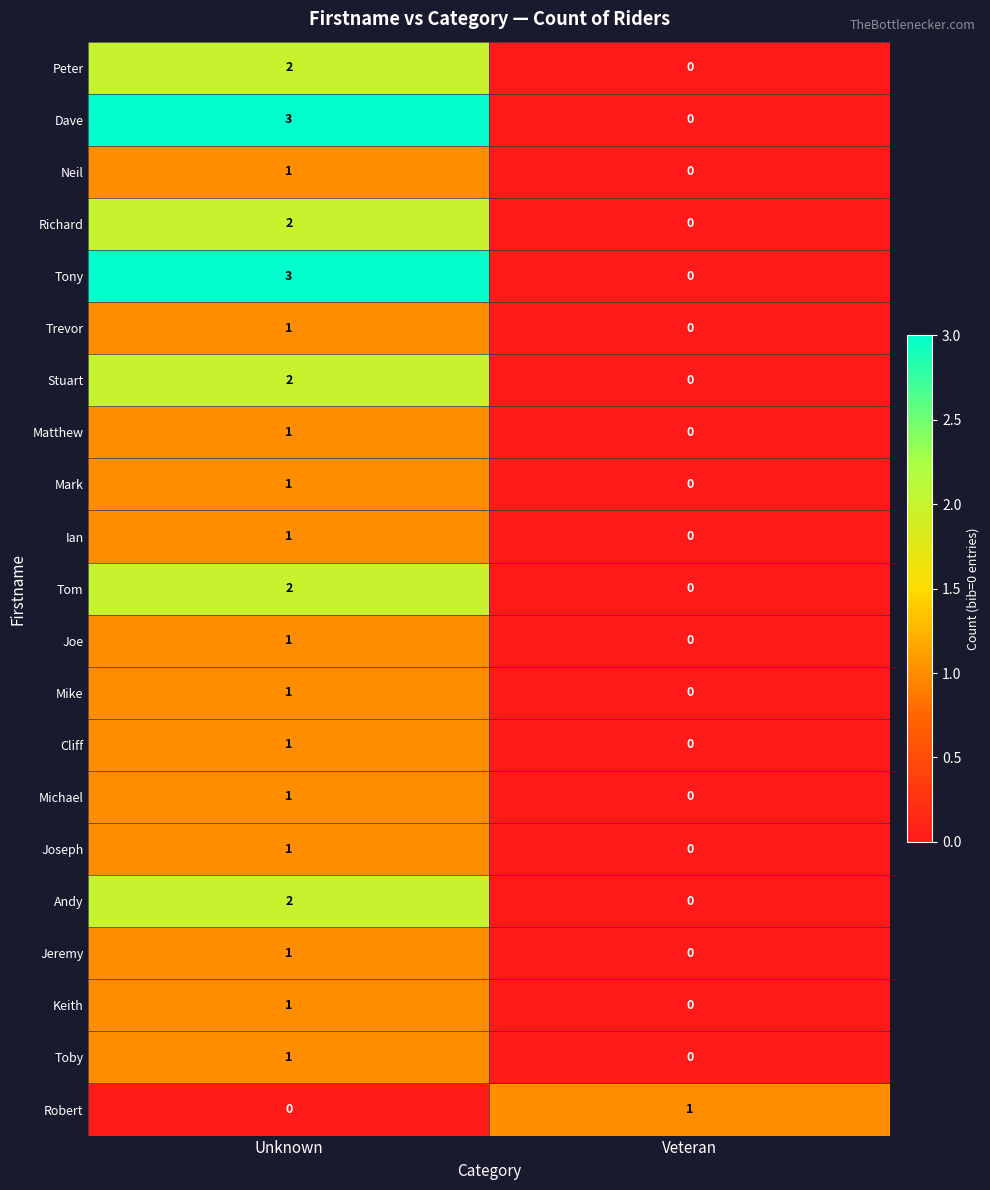

What is the difference between the highest and lowest values at Unknown?

3